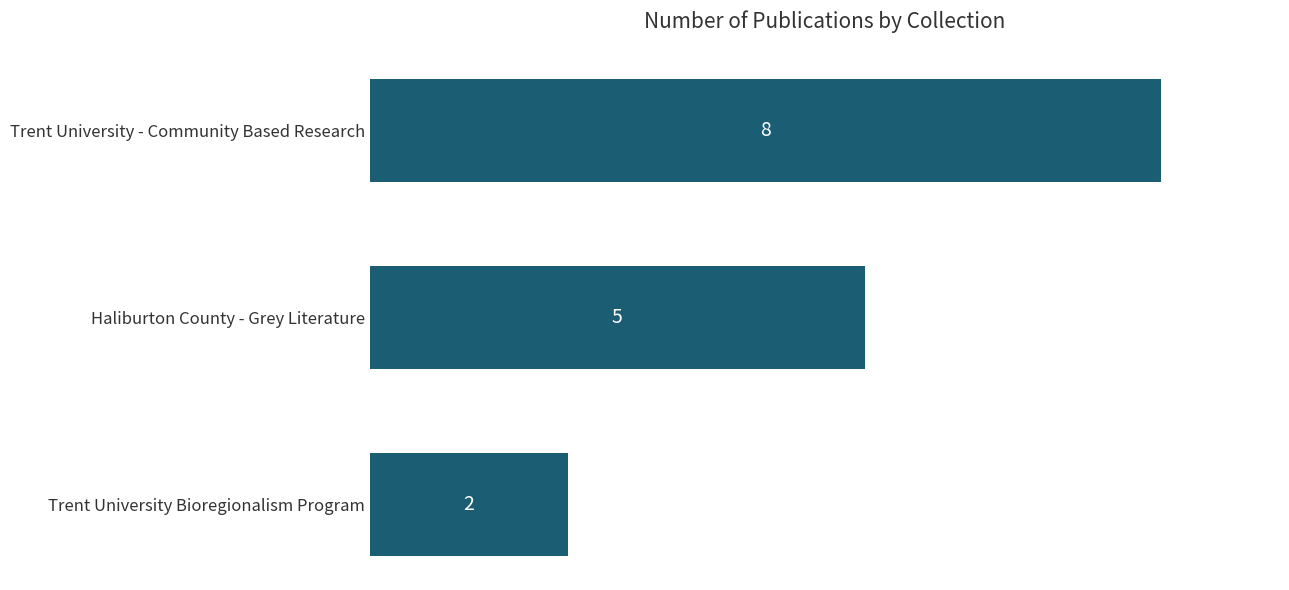

The chart shows a value of 2 at Trent University Bioregionalism Program. True or false?

True